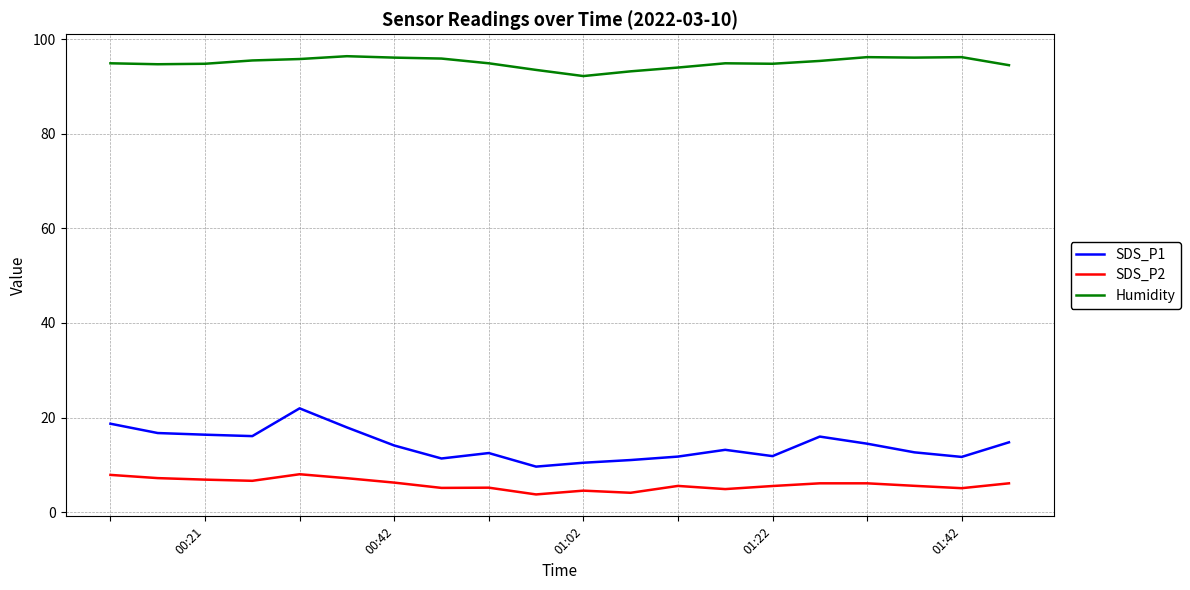

True or false: Humidity and SDS_P1 cross at least once.

False